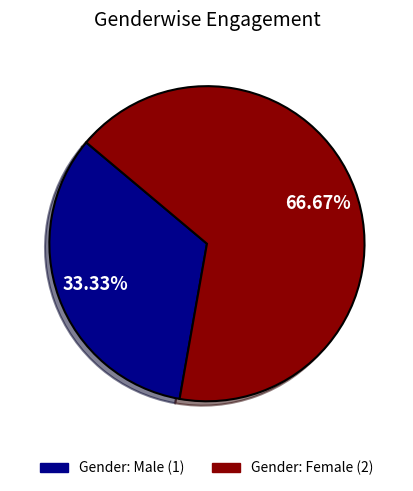

Is there any slice that represents more than half of the pie?

Yes